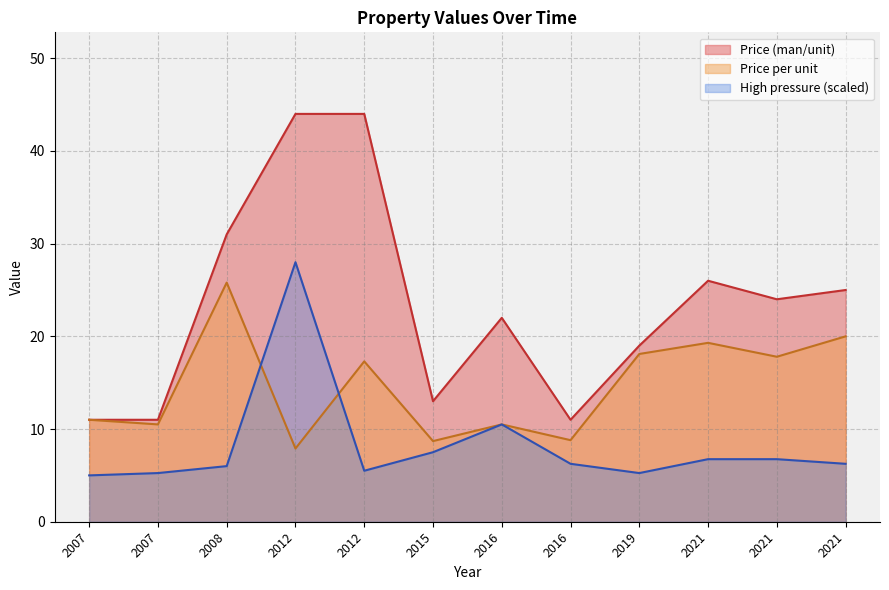

Which series has the largest total across all categories?

Price (man/unit)